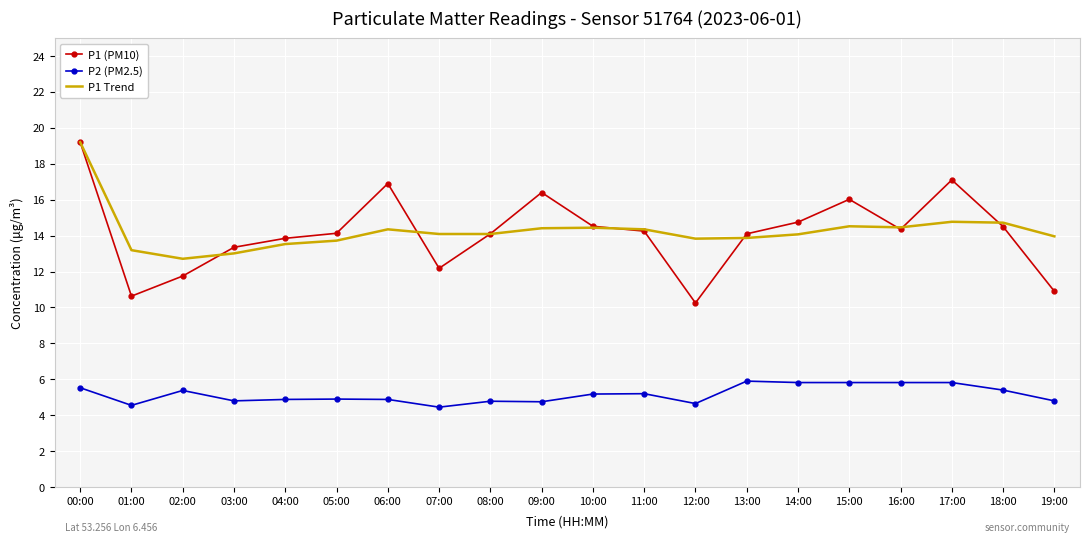

Which series has the widest spread of values?

P1 (PM10)